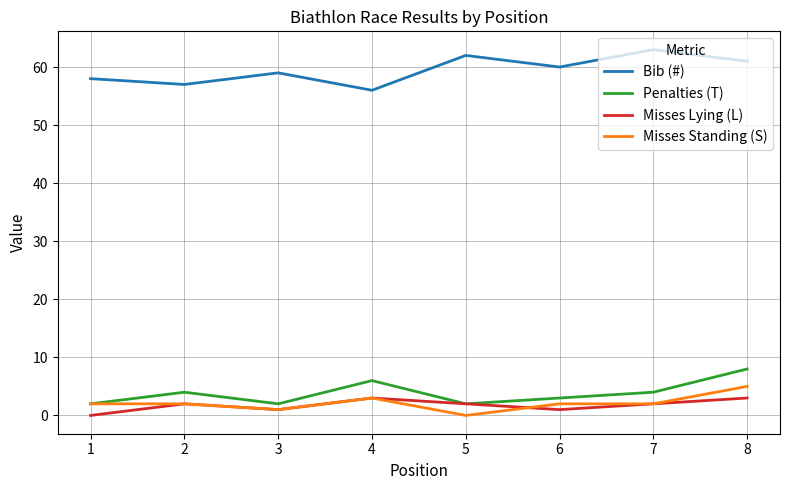

Reading left to right, extract all data points from this chart.

Bib (#): 58	57	59	56	62	60	63	61
Penalties (T): 2	4	2	6	2	3	4	8
Misses Lying (L): 0	2	1	3	2	1	2	3
Misses Standing (S): 2	2	1	3	0	2	2	5